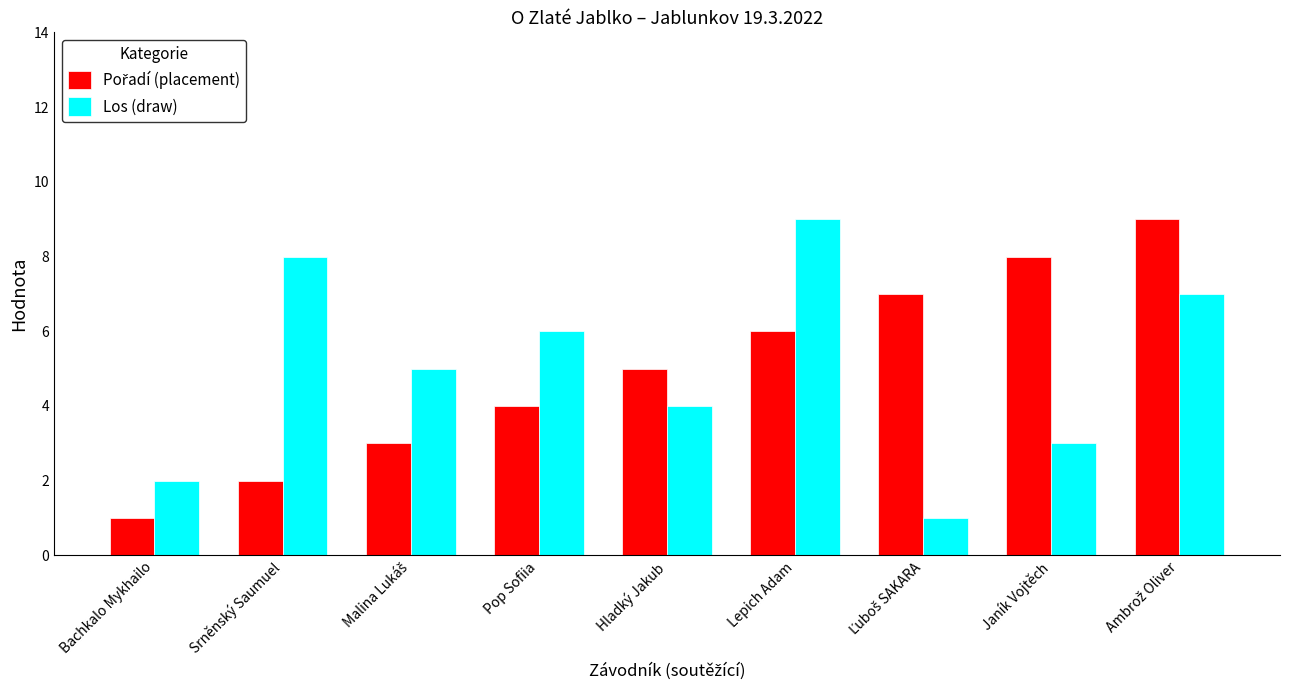

The Los (draw) series shows 7 at Hladký Jakub. True or false?

False